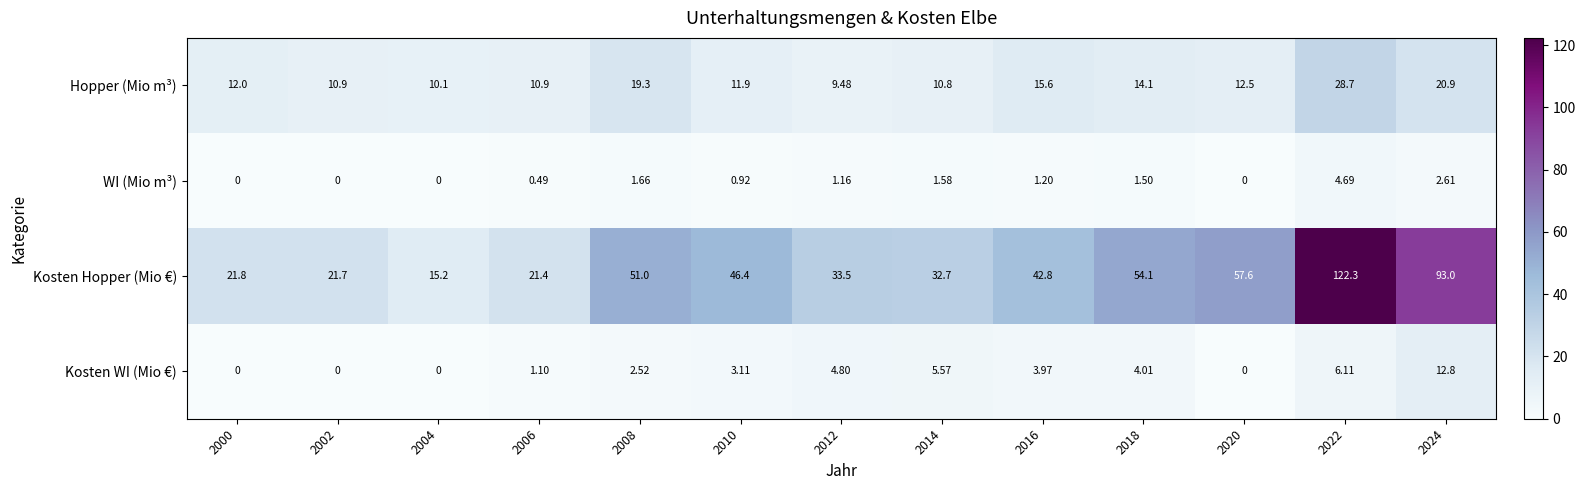

Which series has the largest total across all categories?

Kosten Hopper (Mio €)